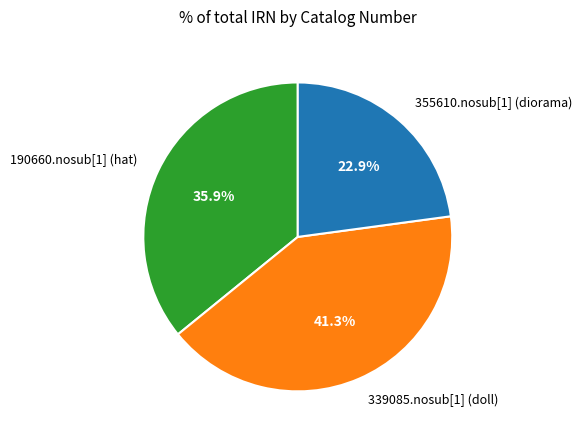

What is the smallest slice in the pie chart?

355610.nosub[1] (diorama)